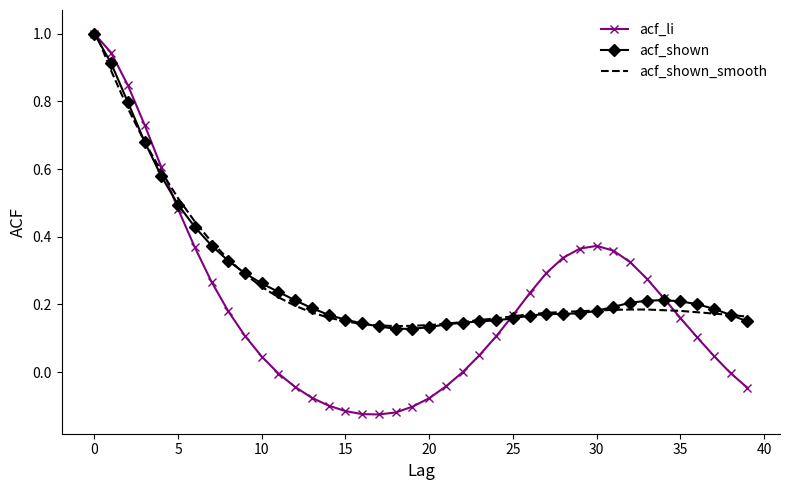

Which series has the widest spread of values?

acf_li